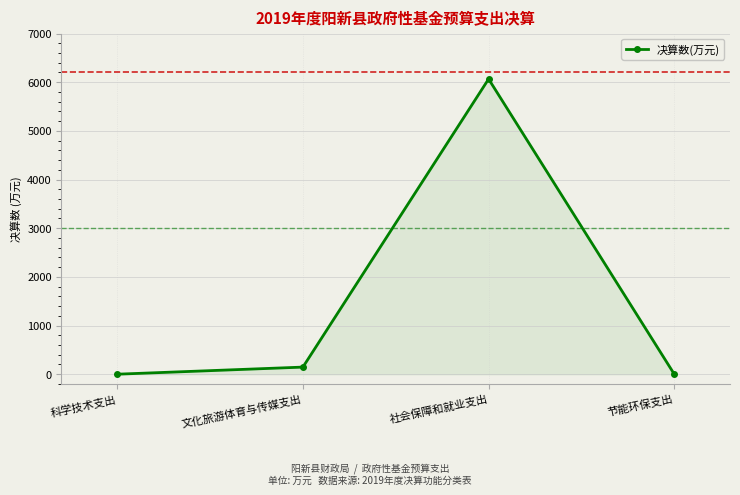

What is the value of the 2nd point from the left?

146